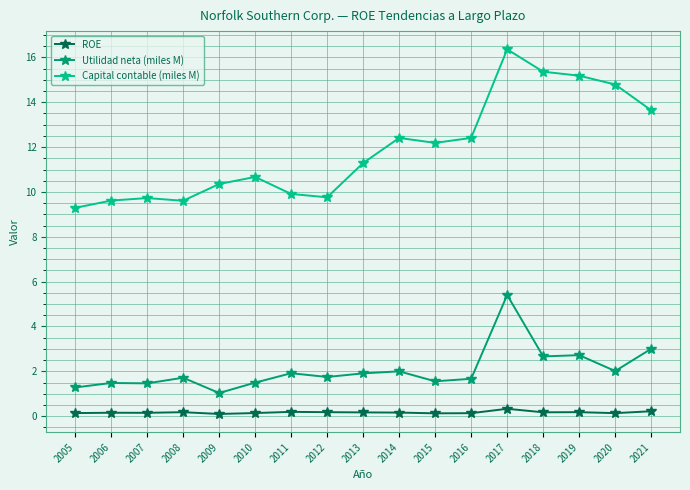

What is the average value of the Utilidad neta (miles M) series?

2.1